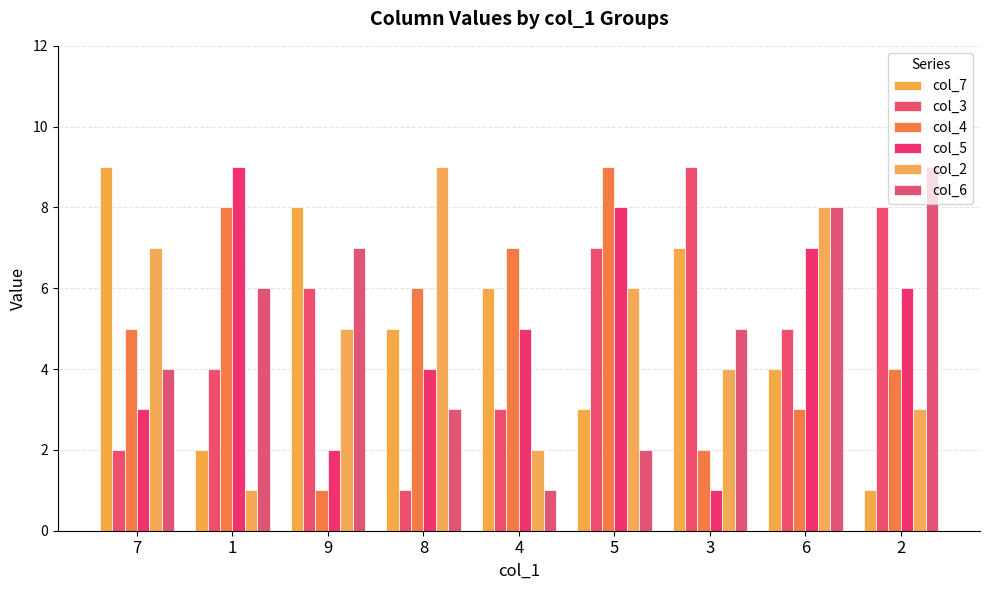

What is the sum of all col_6 values?

45